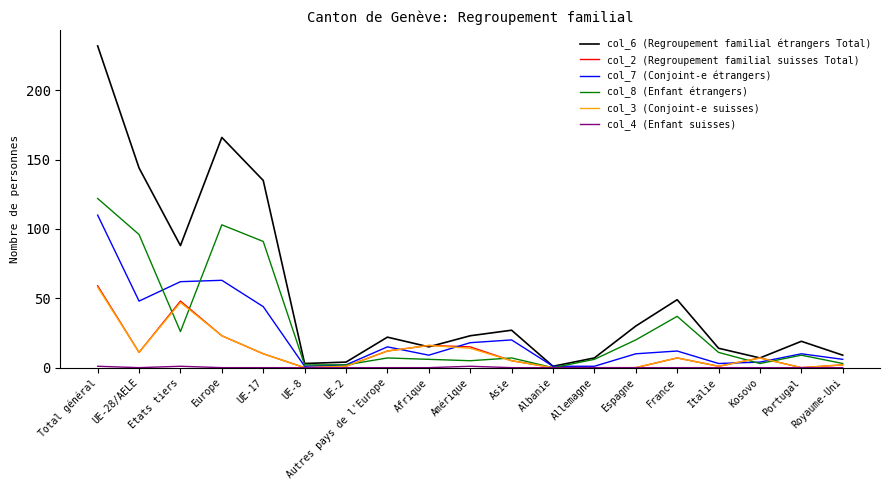

Which series has the widest spread of values?

col_6 (Regroupement familial étrangers Total)